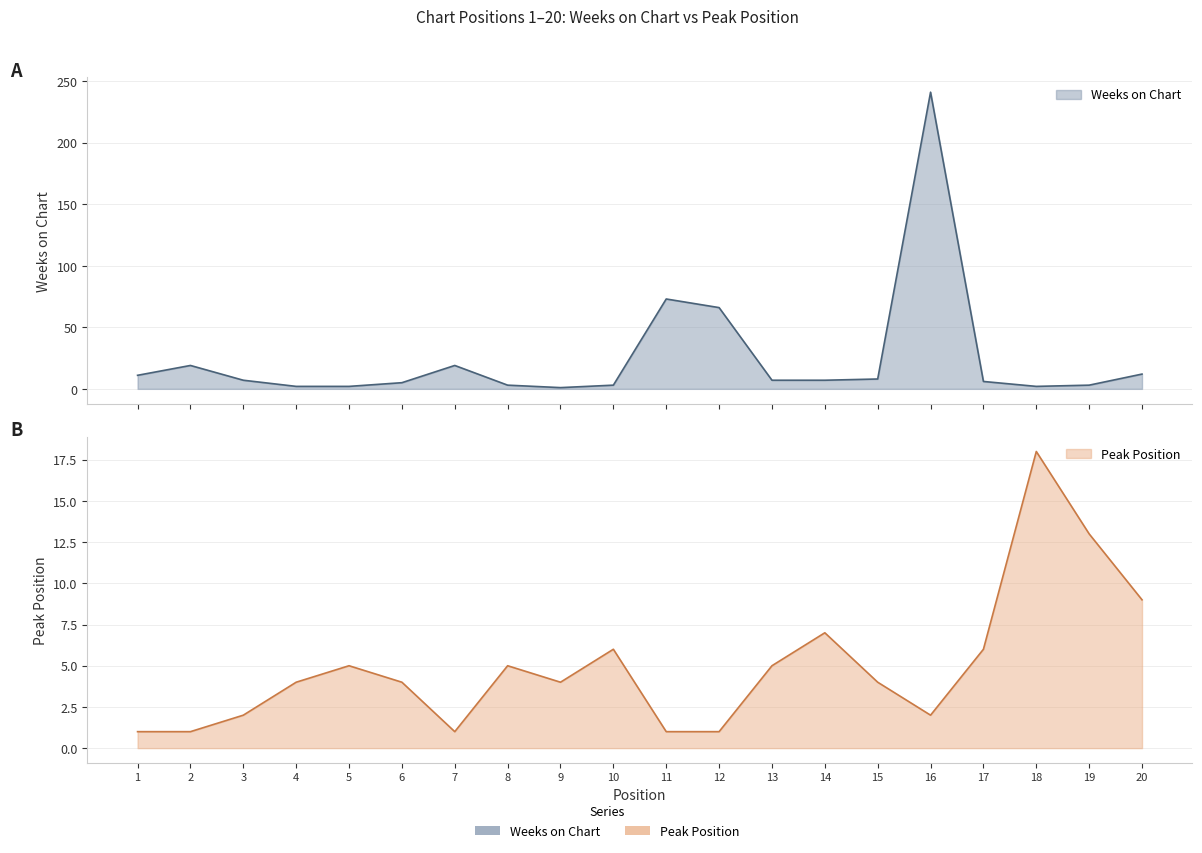

What is the sum of the Peak Position values at 20 and 9?

13